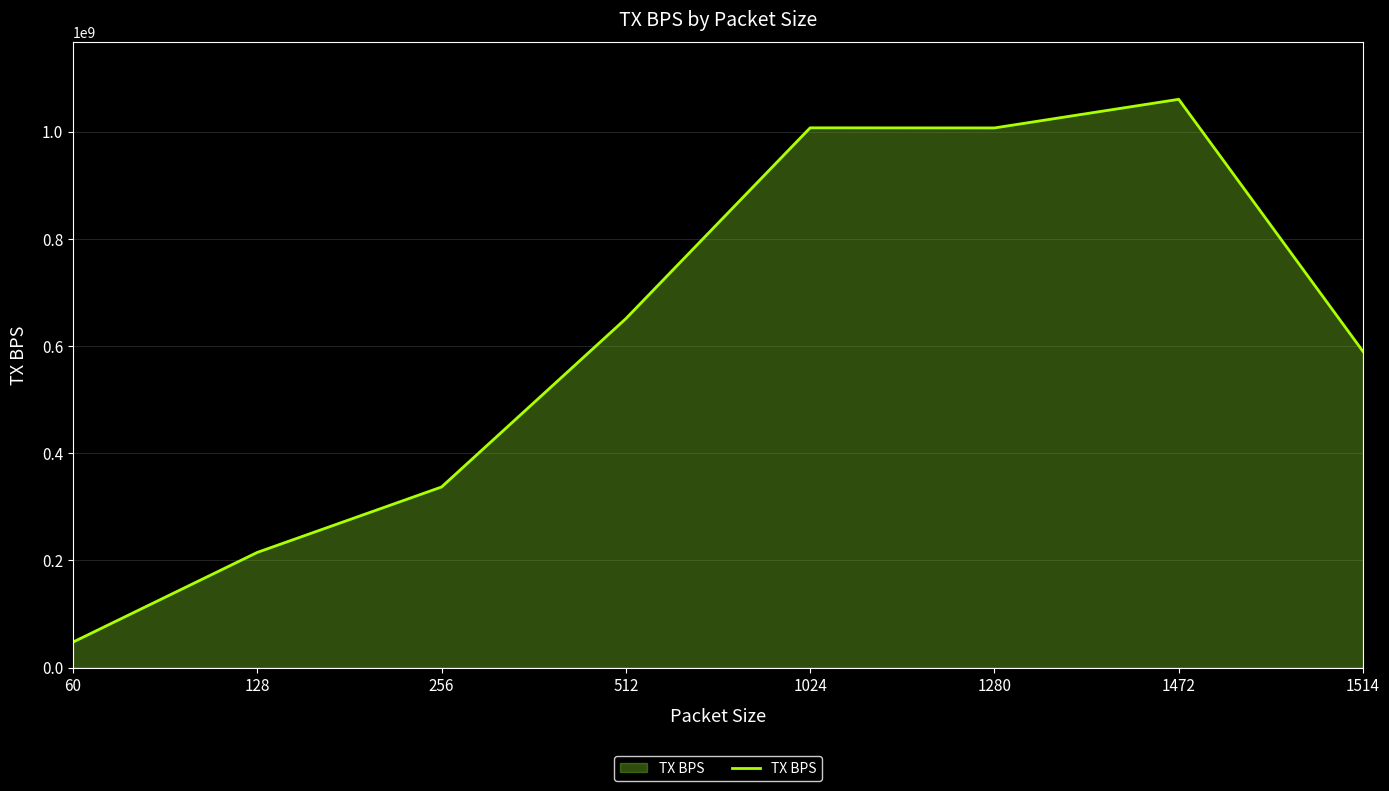

What is the approximate value at 512, to the nearest 10?

651197640